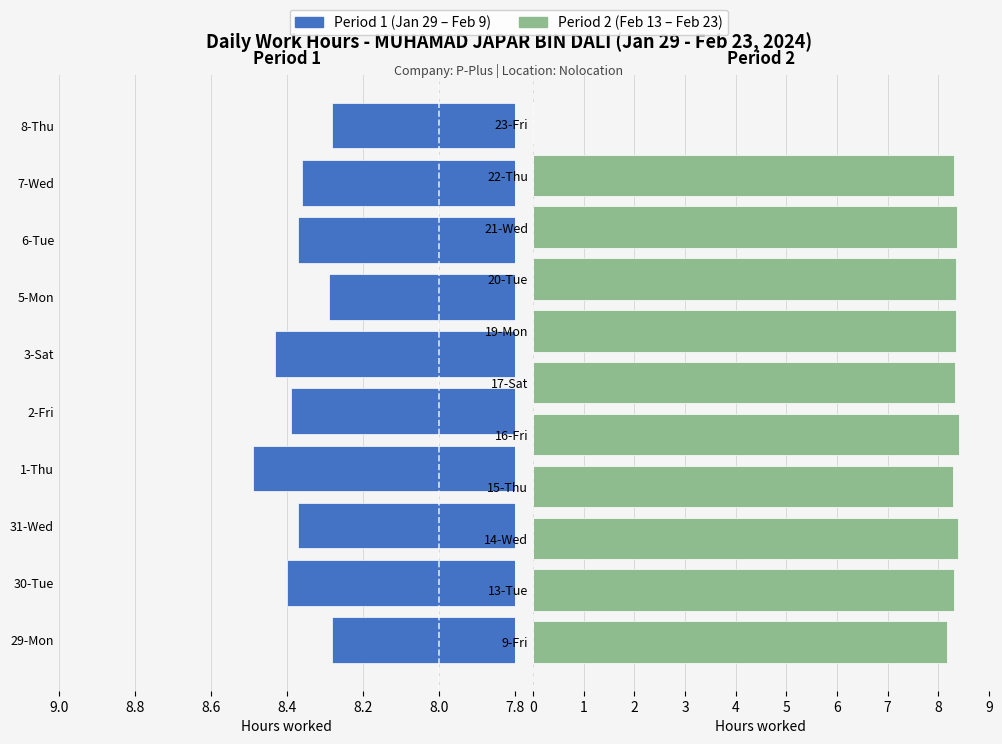

What is the label of the 19th bar from the left?

21-Wed